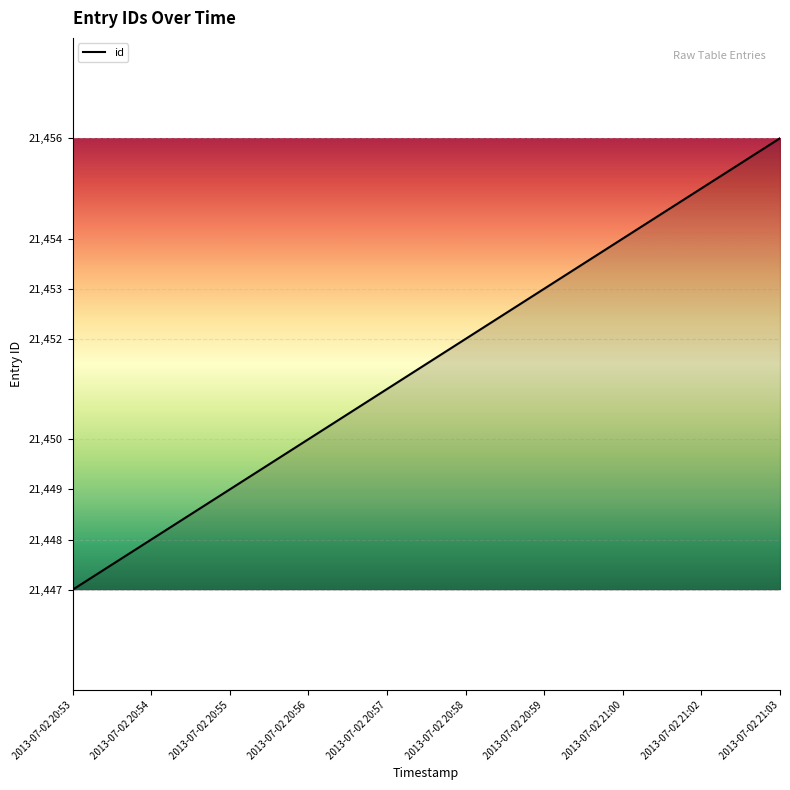

True or false: the data shows 6623 at 2013-07-02 20:58.

False